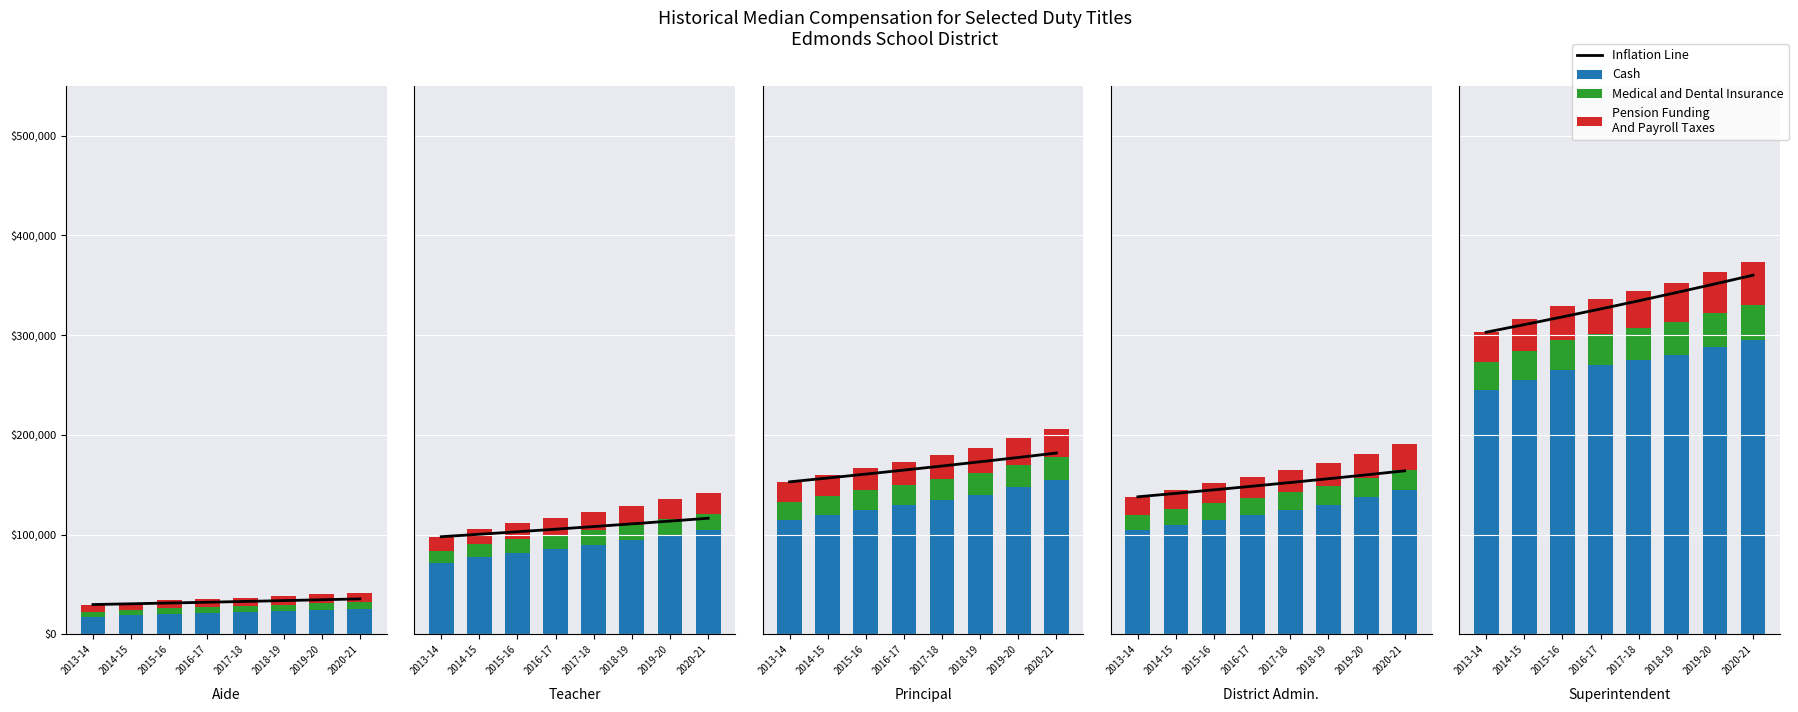

What is the label of the 6th bar from the right?

2015-16